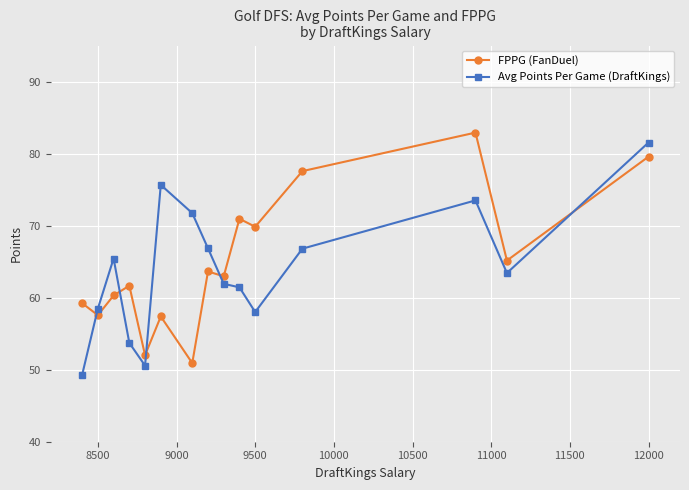

Which series has the largest total across all categories?

FPPG (FanDuel)